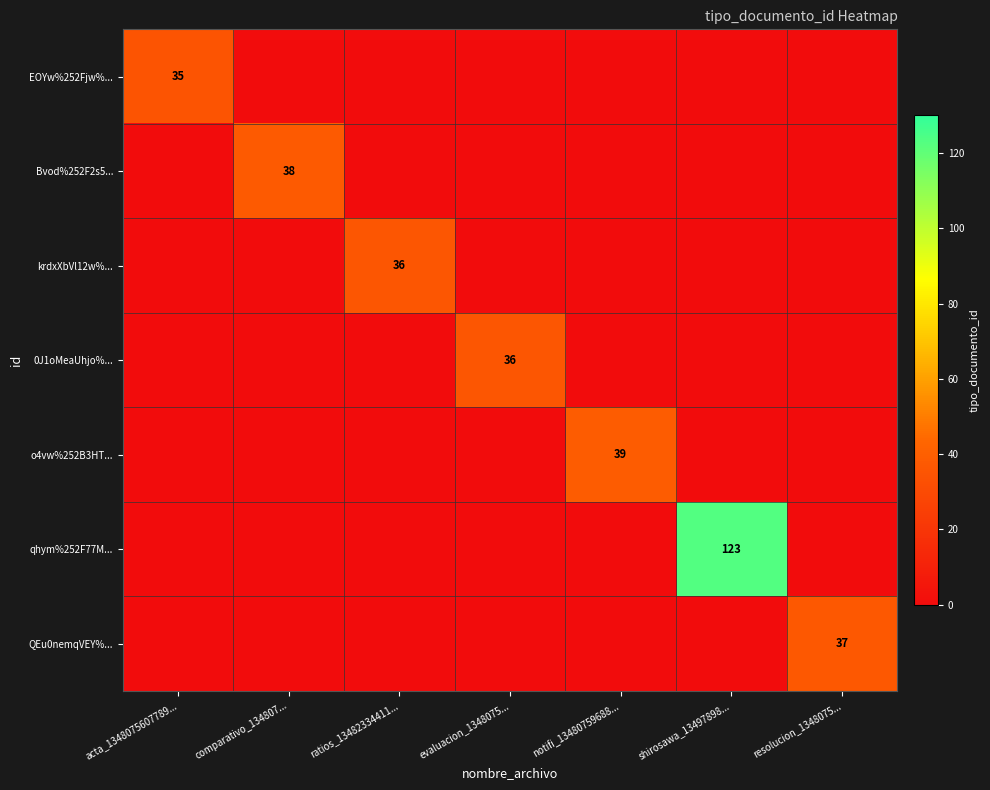

True or false: Bvod%252F2s5... has a value of 38 at comparativo_134807....

True